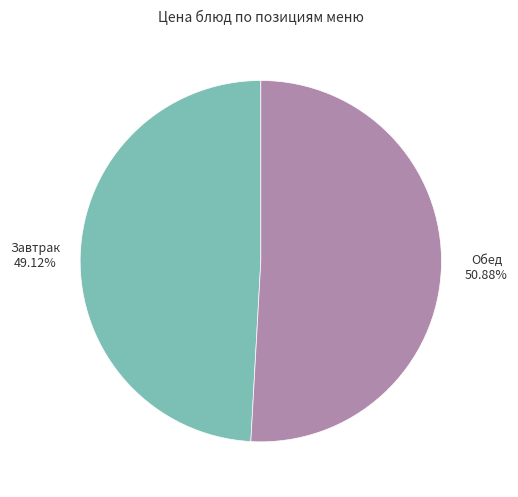

What is the smallest slice in the pie chart?

Завтрак